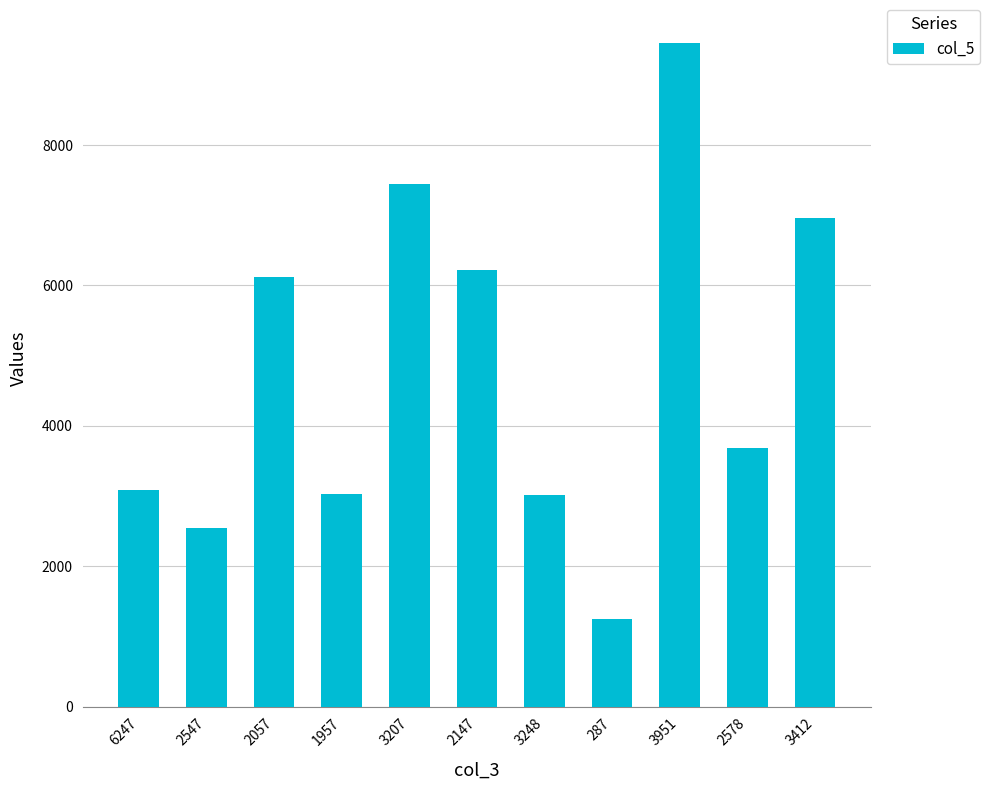

At which category does the chart reach its minimum across all series?

287